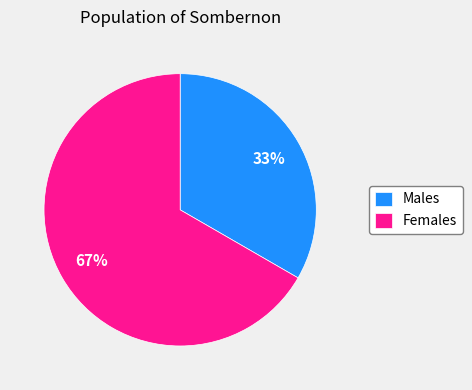

To the nearest percent, what is the combined percentage of Males and Females?

100%